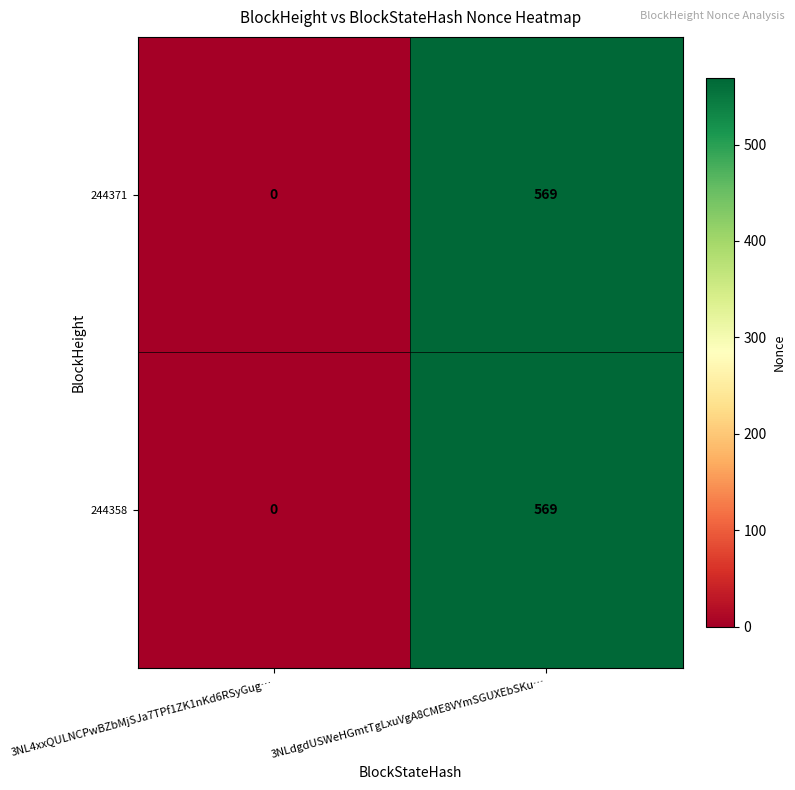

Reading left to right, what are all the values shown in this chart?

244371: 0	569
244358: 0	569